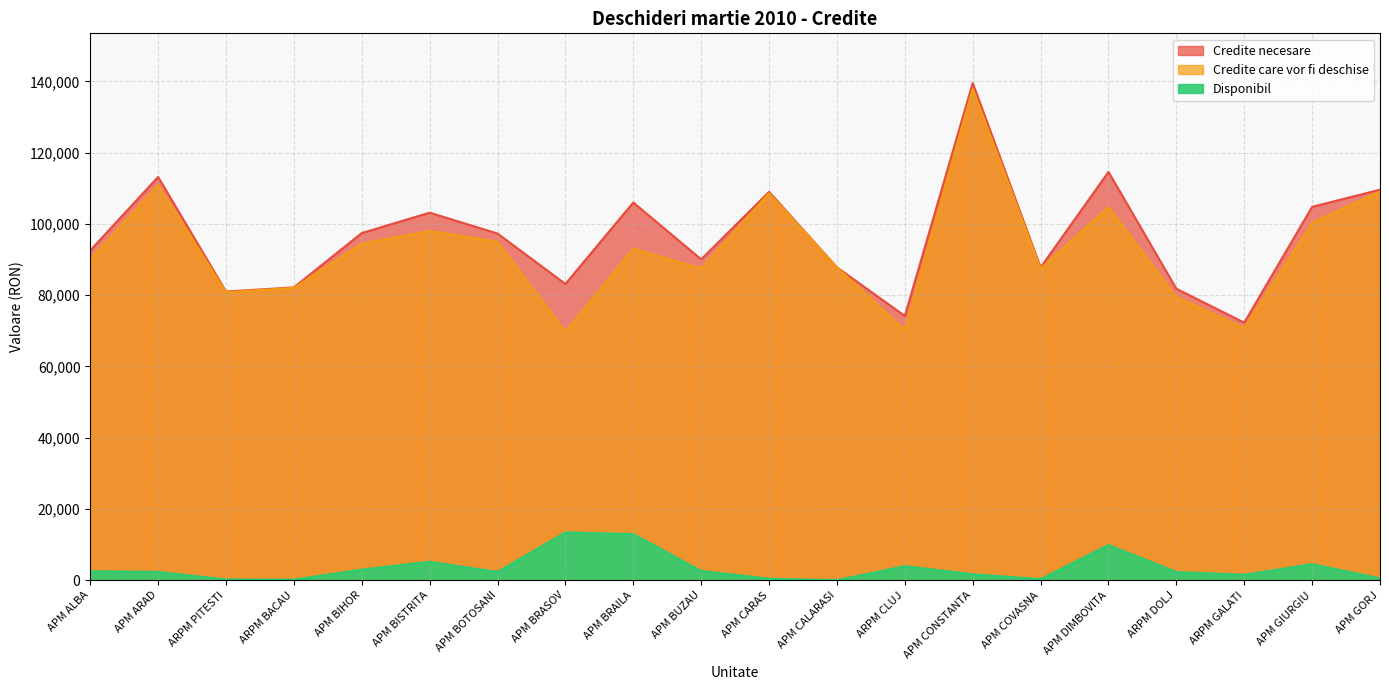

What is the value of the Disponibil point at the 5th from the left?

2969